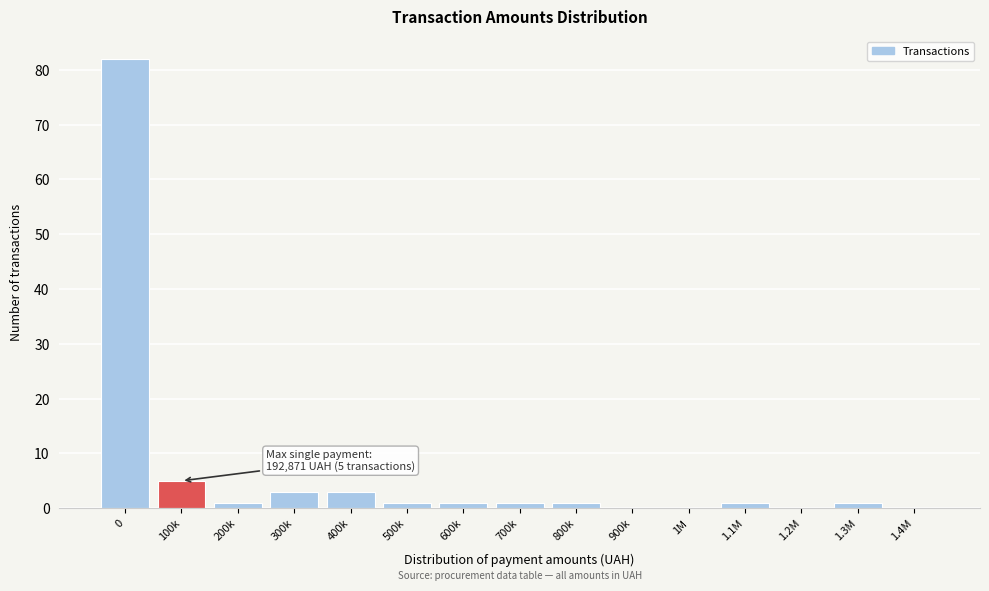

What is the sum of all values?

100